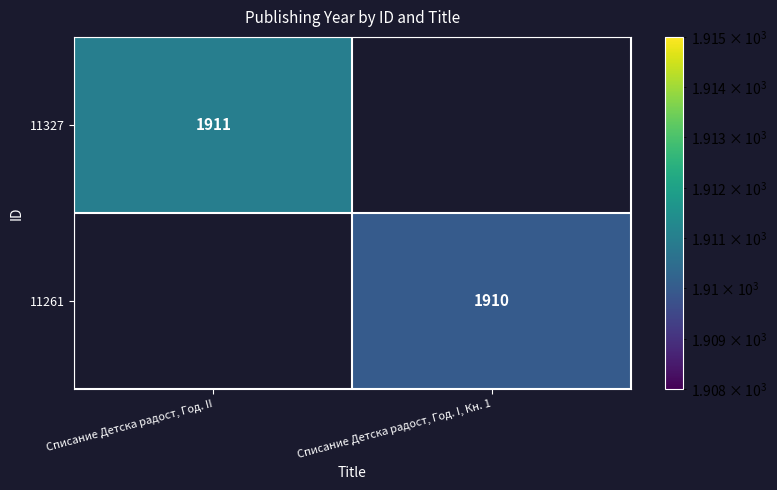

At how many categories does at least one series exceed 1910?

1